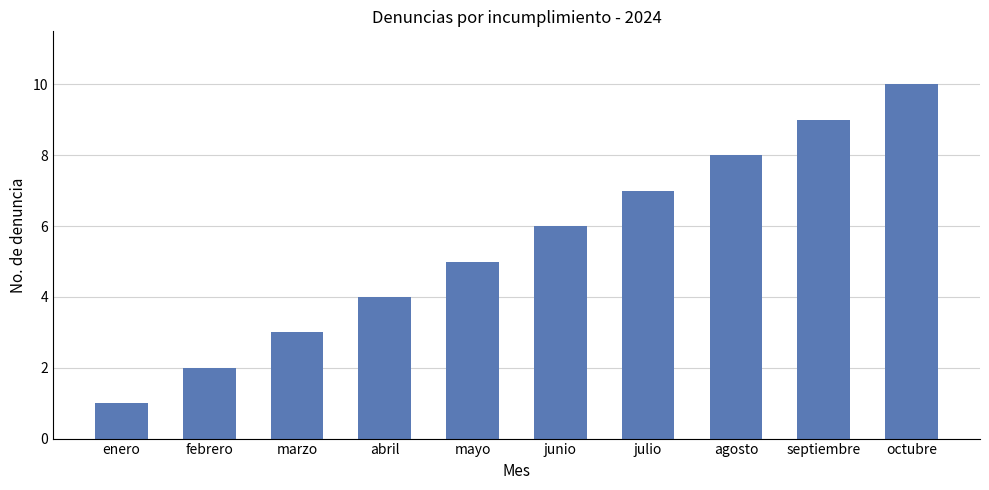

Is it true that the value at mayo is 5?

True